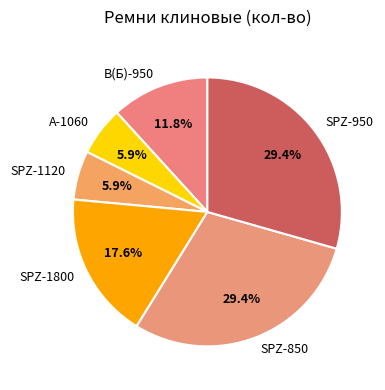

Is there any slice that represents more than half of the pie?

No